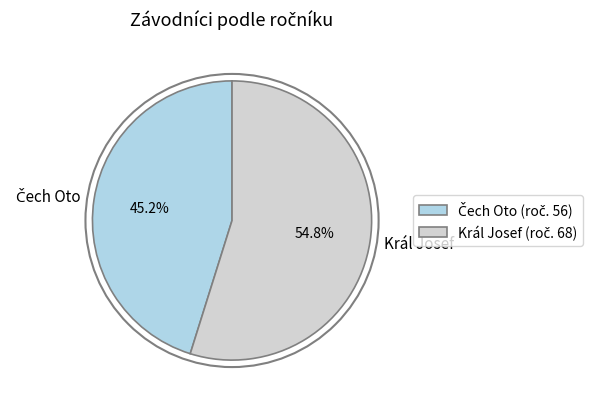

Is there a majority slice in this chart?

Yes